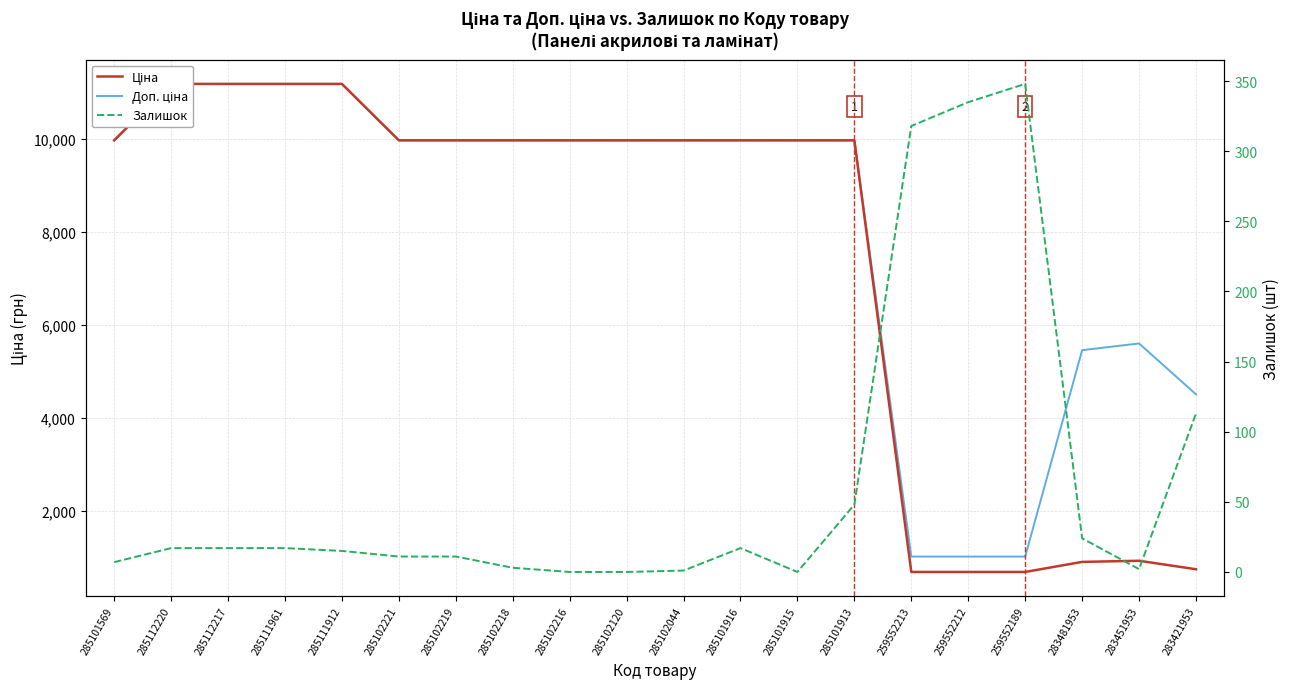

Which series changed the most between 285111912 and 285102044?

Ціна